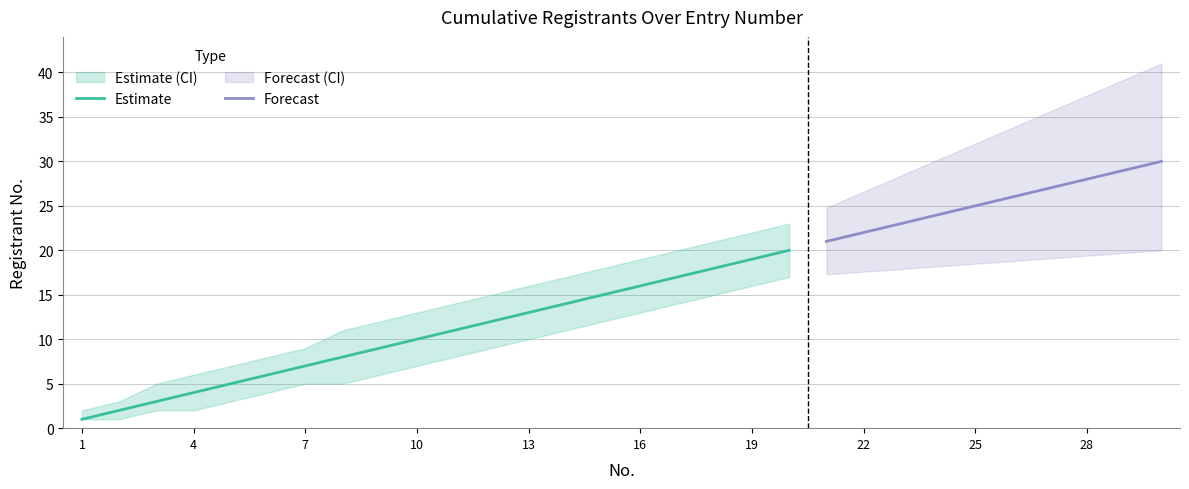

Between 16 and 11, which is larger?

16